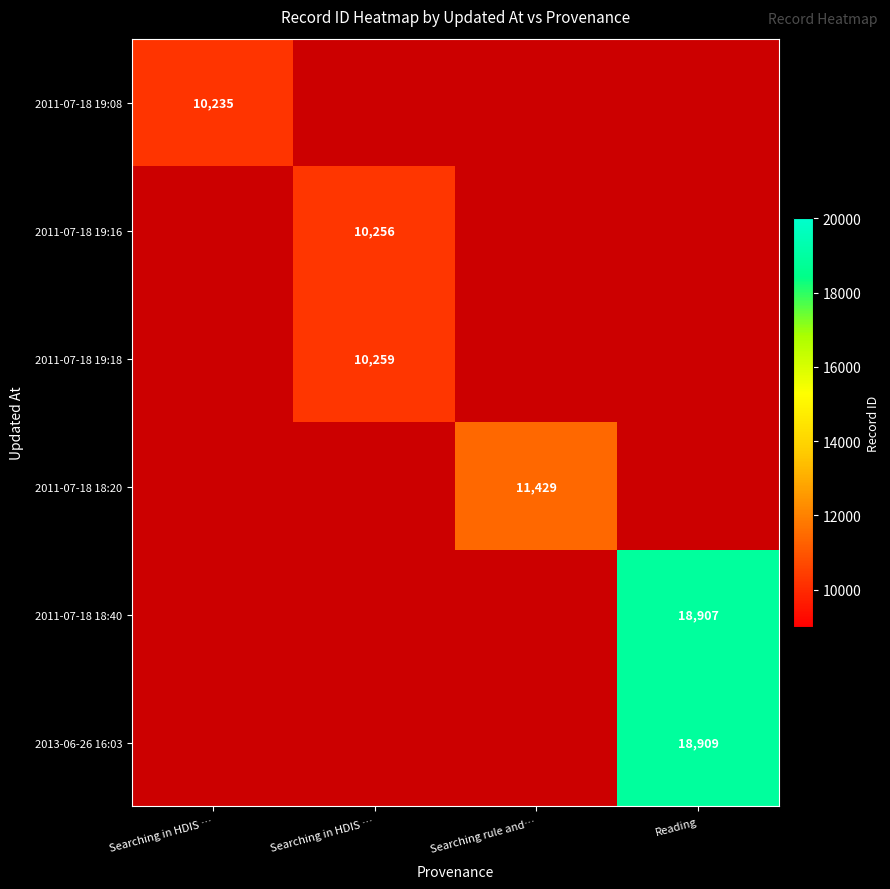

Which category has the lowest value across all series?

Searching in HDIS …